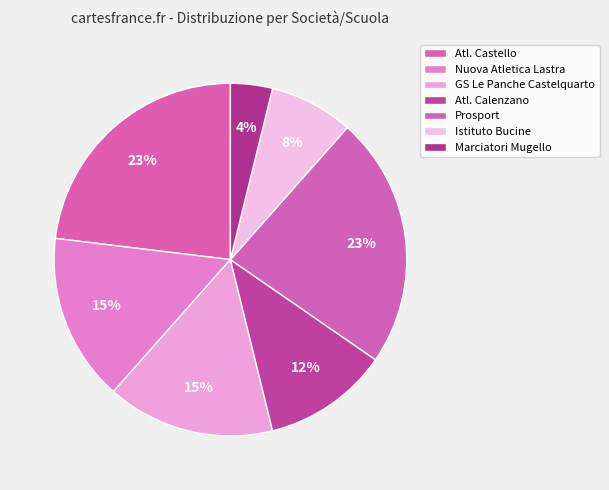

To the nearest percent, what is the difference between the Marciatori Mugello and Atl. Castello slice percentages?

19%